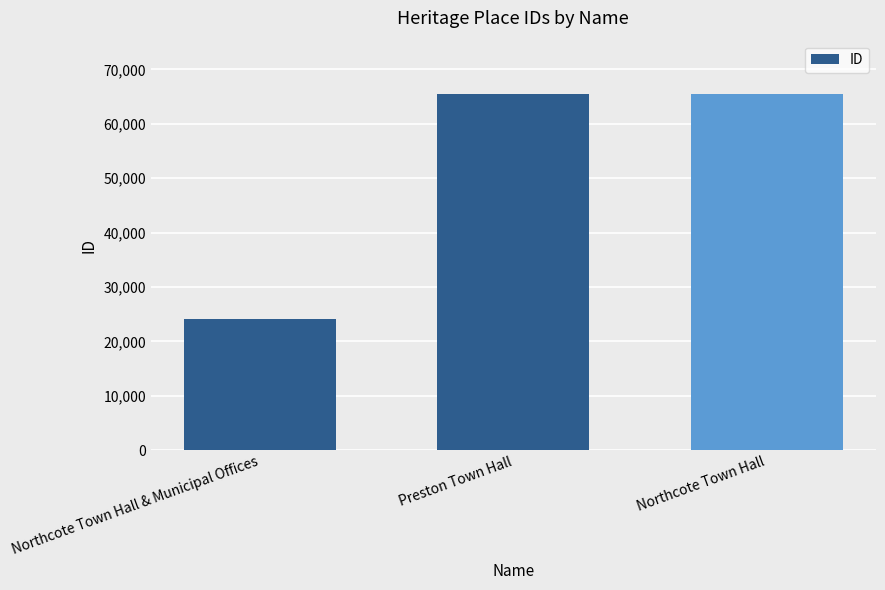

Which label corresponds to the smallest value in the chart?

Northcote Town Hall & Municipal Offices